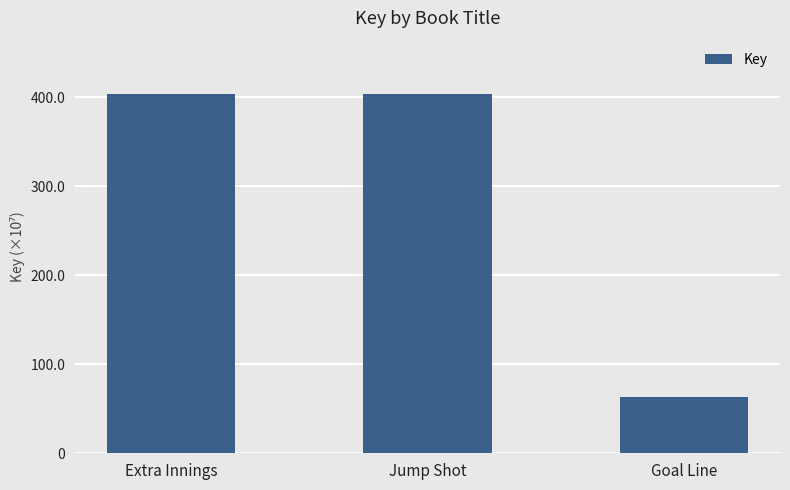

At which category does the chart reach its peak across all series?

Jump Shot